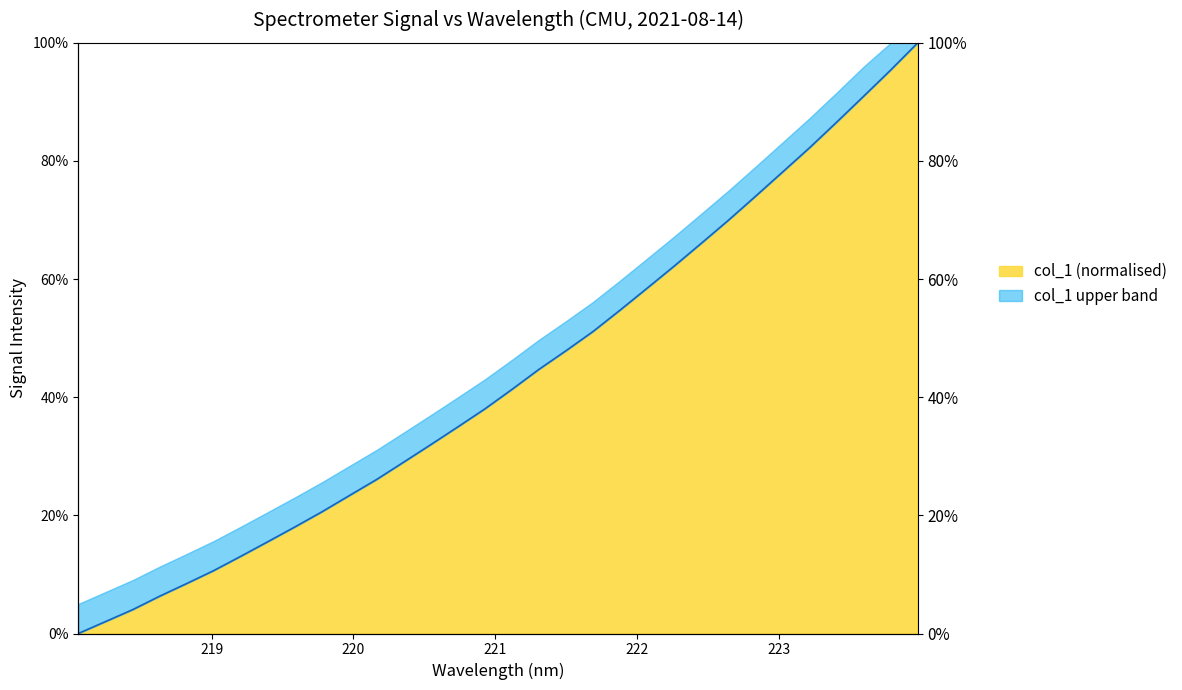

What is the change in value from 218.2508 to 219.2067?

+11.1